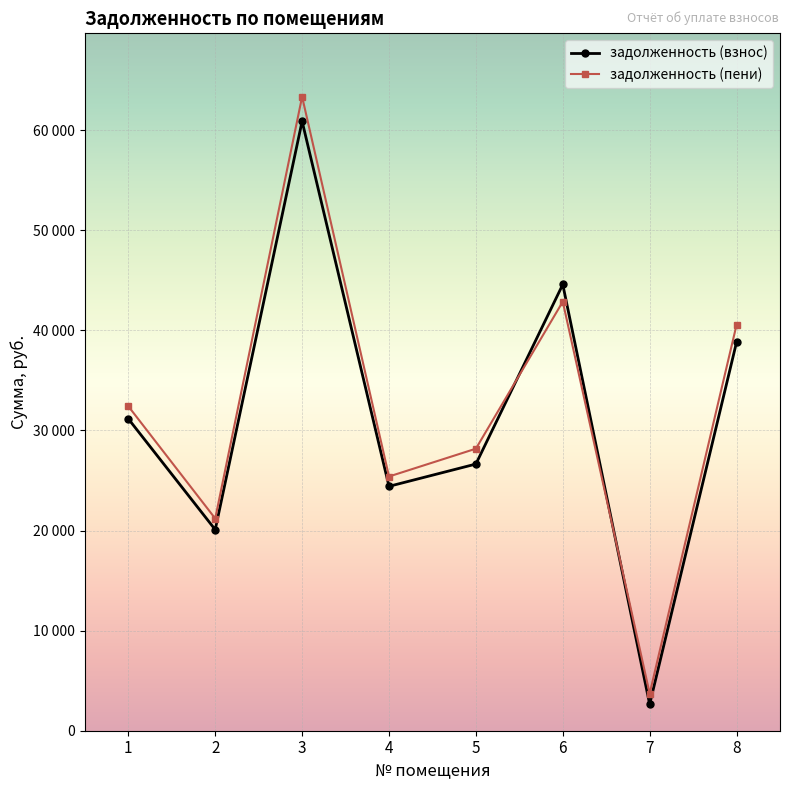

What are all the series names shown in the legend?

задолженность (взнос), задолженность (пени)